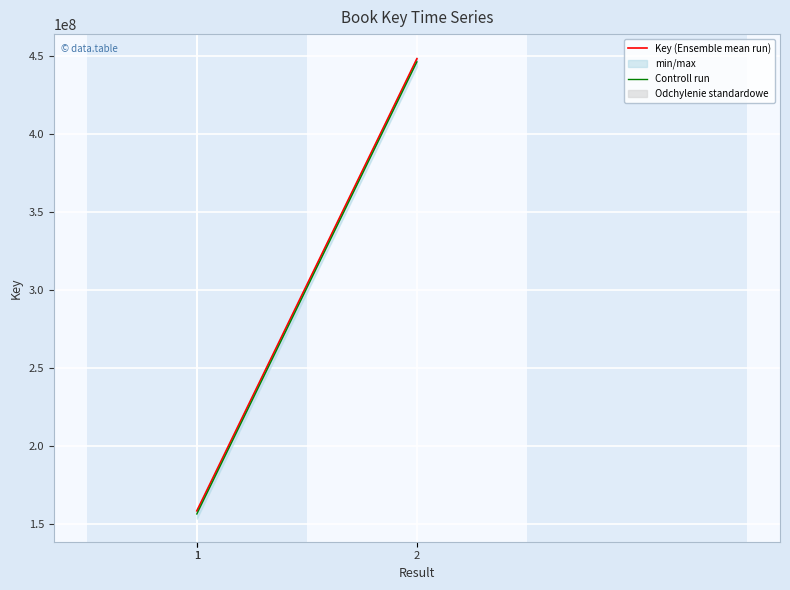

Which category has the lowest value in the Key (Ensemble mean run) series?

1